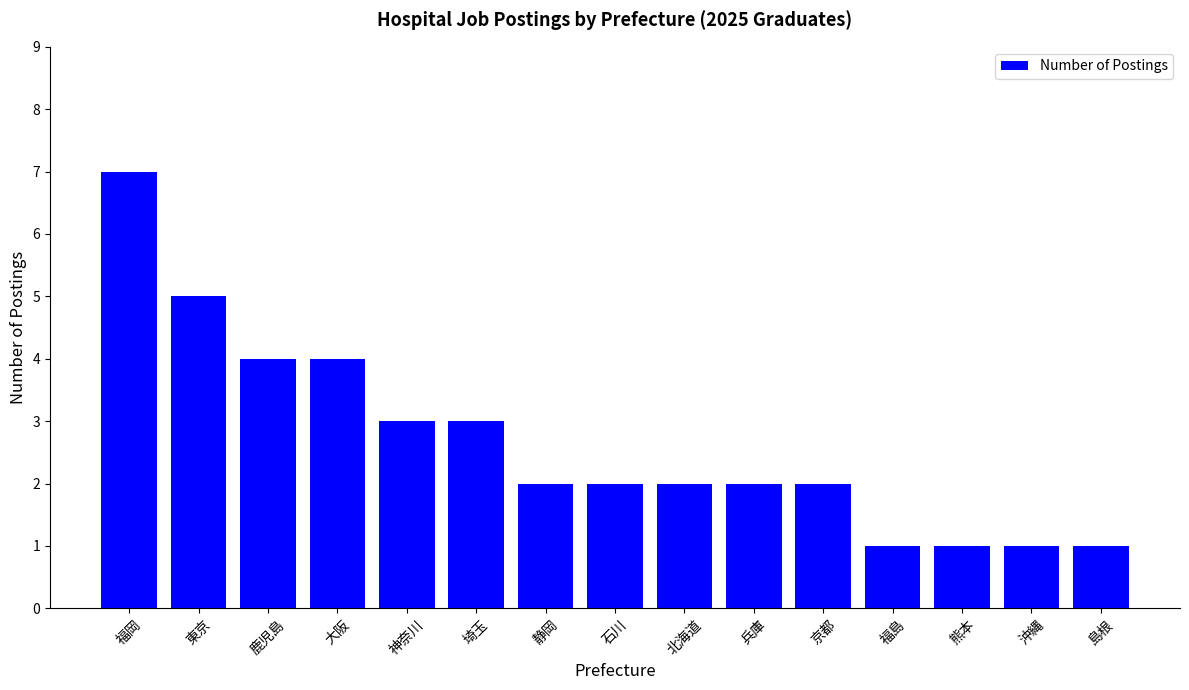

Between 静岡 and 埼玉, which is larger?

埼玉